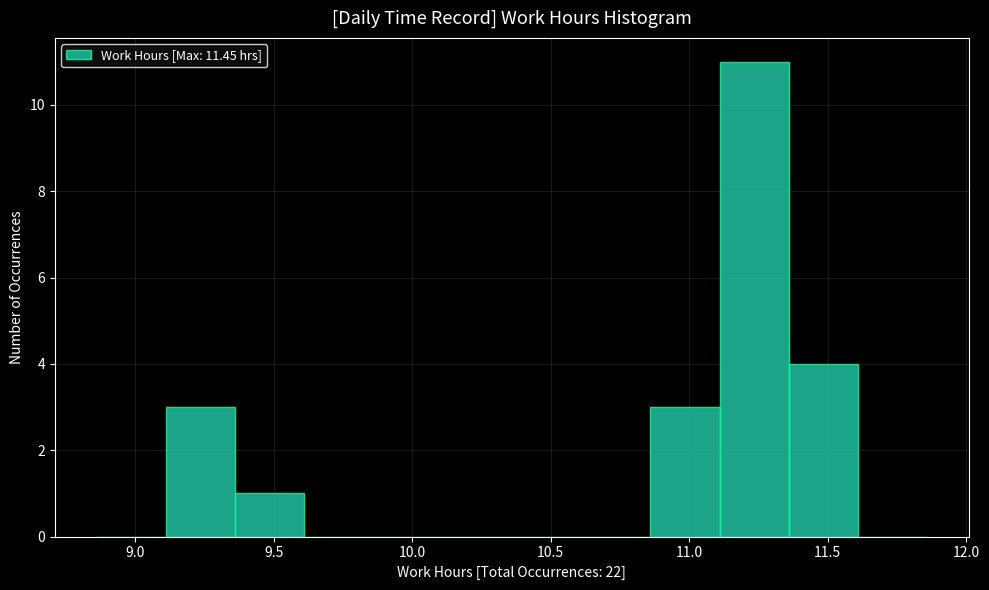

Reading left to right, transcribe this chart: for each bar, give the range it covers on the x-axis and its height. Neither the bar edges nor the heights are printed on the chart, so give them approximately, as read against the axes.

8.86 to 9.11: 0
9.11 to 9.36: 3
9.36 to 9.61: 1
9.61 to 9.86: 0
9.86 to 10.11: 0
10.11 to 10.36: 0
10.36 to 10.61: 0
10.61 to 10.86: 0
10.86 to 11.11: 3
11.11 to 11.36: 11
11.36 to 11.61: 4
11.61 to 11.86: 0